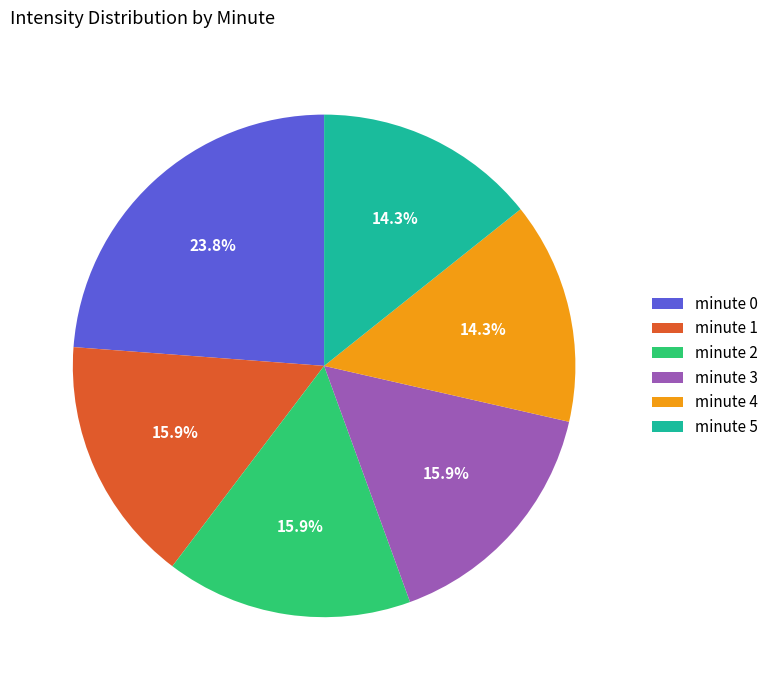

How much of the chart is everything except minute 1?

84.1%